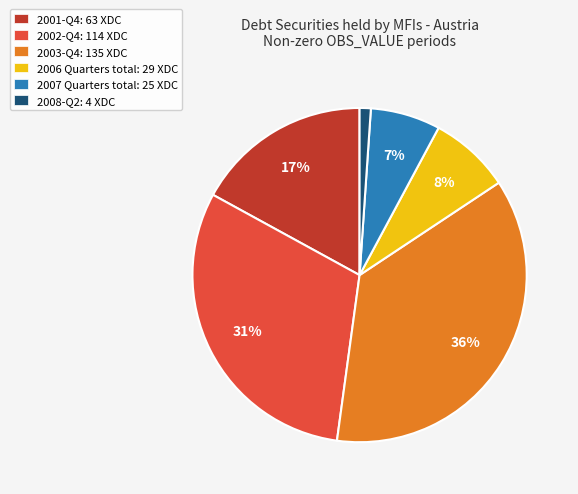

Count the number of slices in the pie.

6